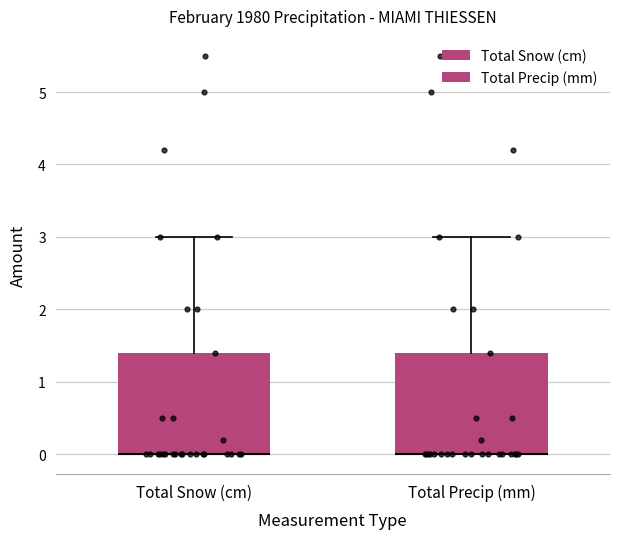

Where is the upper edge of the box for Total Snow (cm) on the y-axis? The values are not printed on the chart, so give them approximately, as read against the axis.

1.4